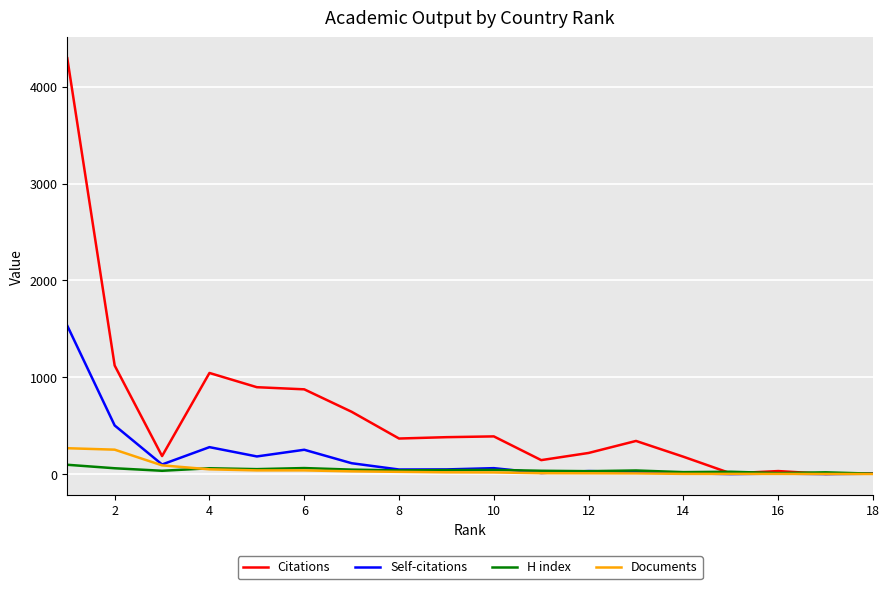

Which series has the largest range (max minus min)?

Citations